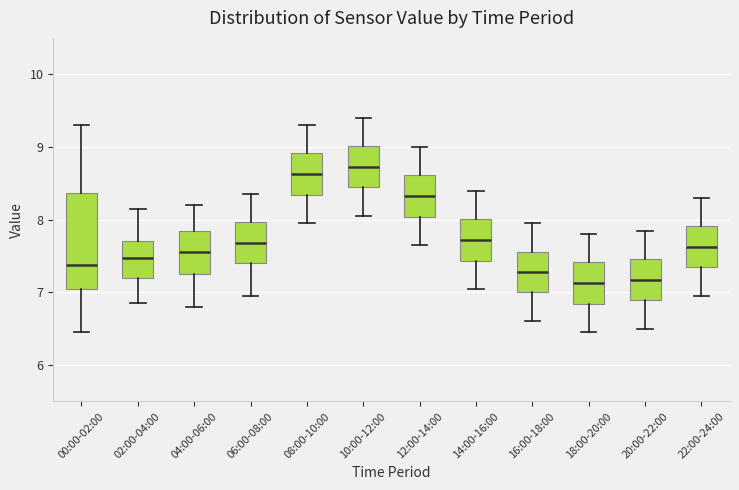

Reading left to right, read every box against the y-axis: the position of its median line, the range the box covers, and the ends of its whiskers. The values are not printed on the chart, so give them approximately, as read against the axis.

00:00-02:00: median 7.4, box 7.0 to 8.4, whiskers 6.5 to 9.3
02:00-04:00: median 7.5, box 7.2 to 7.7, whiskers 6.9 to 8.2
04:00-06:00: median 7.6, box 7.3 to 7.9, whiskers 6.8 to 8.2
06:00-08:00: median 7.7, box 7.4 to 8.0, whiskers 7.0 to 8.4
08:00-10:00: median 8.6, box 8.3 to 8.9, whiskers 8.0 to 9.3
10:00-12:00: median 8.7, box 8.5 to 9.0, whiskers 8.1 to 9.4
12:00-14:00: median 8.3, box 8.0 to 8.6, whiskers 7.7 to 9.0
14:00-16:00: median 7.7, box 7.4 to 8.0, whiskers 7.1 to 8.4
16:00-18:00: median 7.3, box 7.0 to 7.6, whiskers 6.6 to 8.0
18:00-20:00: median 7.1, box 6.8 to 7.4, whiskers 6.5 to 7.8
20:00-22:00: median 7.2, box 6.9 to 7.5, whiskers 6.5 to 7.9
22:00-24:00: median 7.6, box 7.4 to 7.9, whiskers 7.0 to 8.3